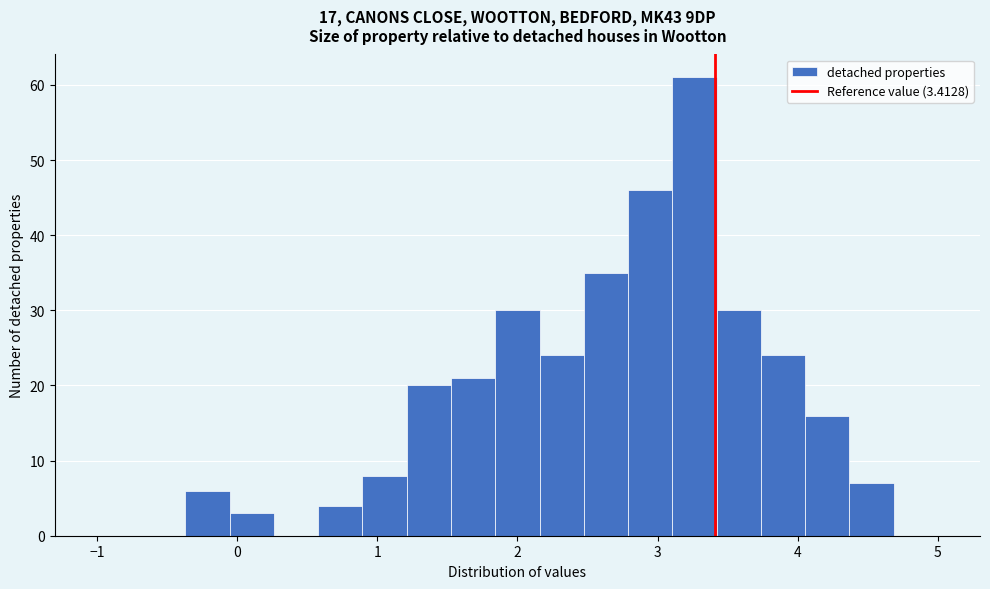

Around what value on the x-axis is the tallest bar? Give the approximate position of its centre, as read against the axis.

3.3